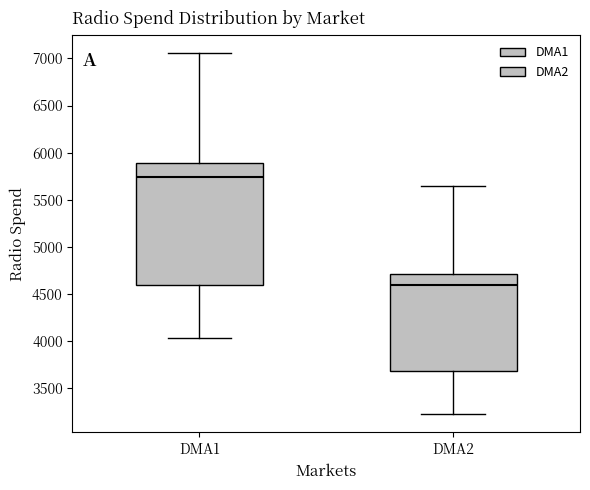

Comparing the boxes themselves (not the whiskers), which one is the tallest?

DMA1